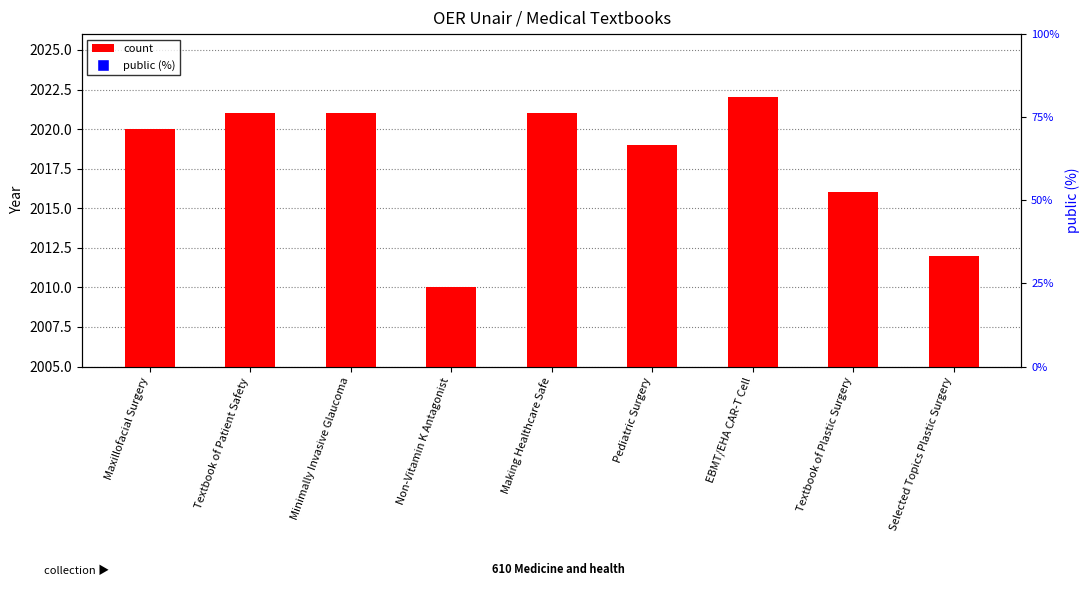

Which series contains the lowest Y value?

public (%)